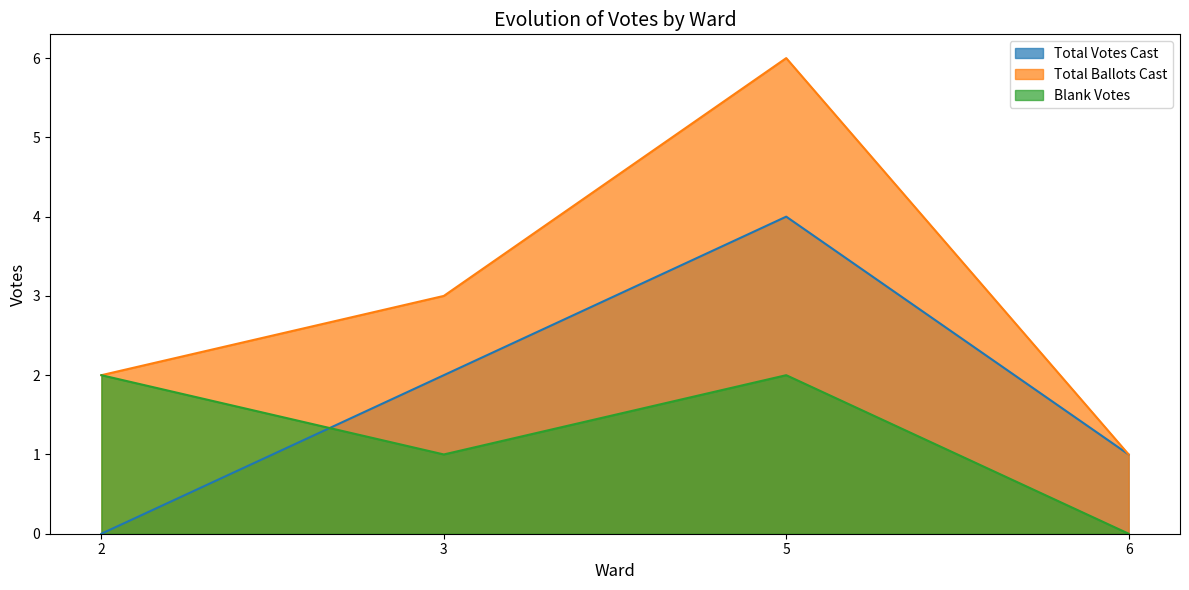

True or false: Blank Votes and Total Ballots Cast cross at least once.

False